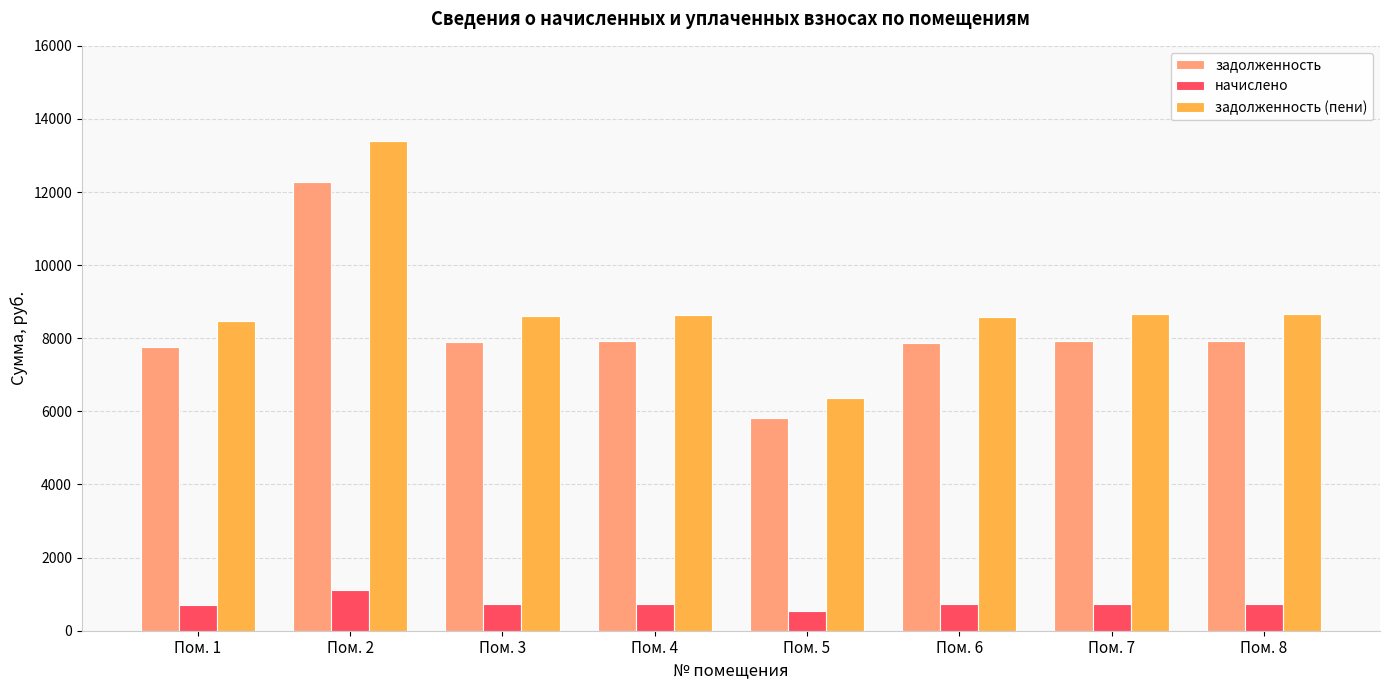

True or false: задолженность (пени) has a value of 8667.0 at Пом. 7.

True